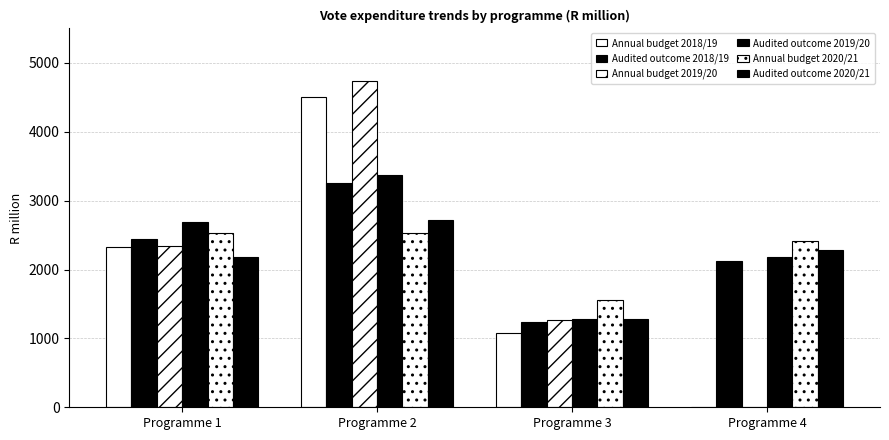

How many values in Annual budget 2018/19 are above zero?

3